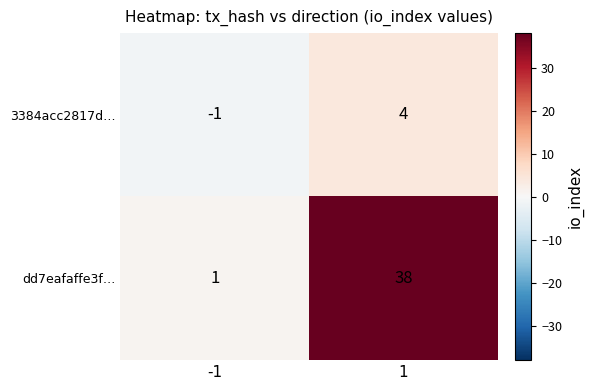

At which category is the sum across all series the highest?

1